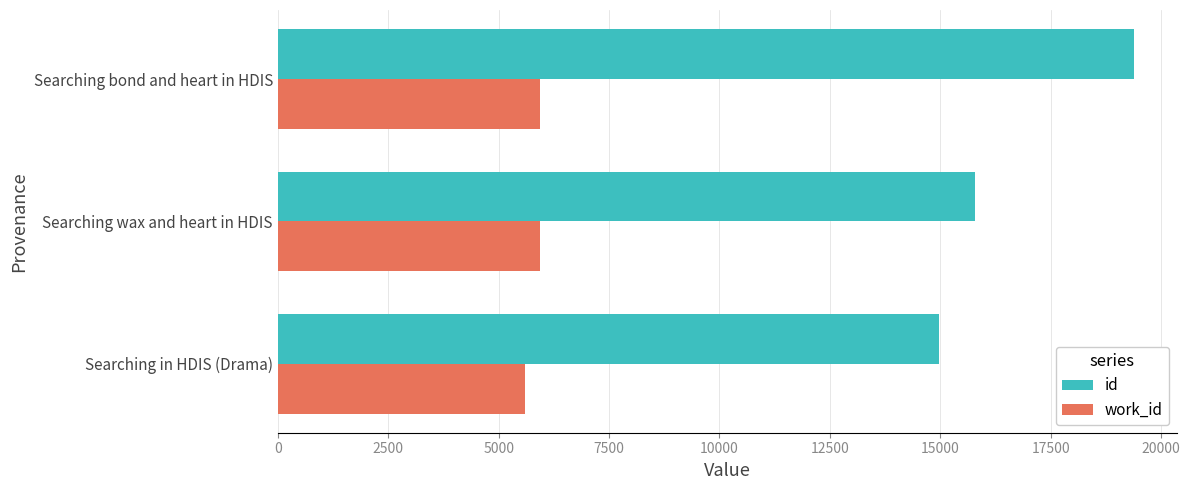

Which series has the largest total across all categories?

id